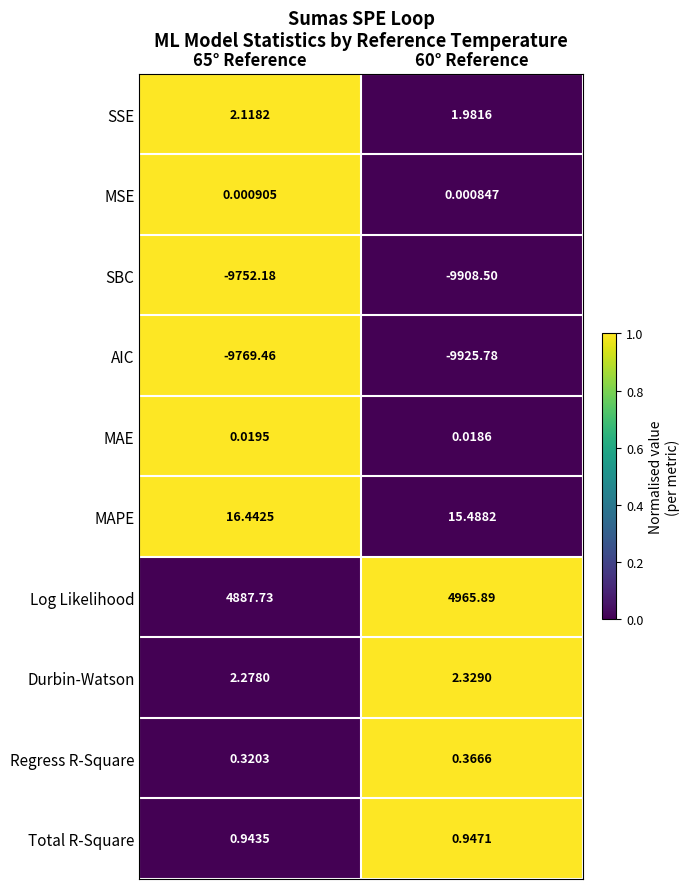

List the series in order of their peak value, lowest first.

AIC, SBC, MSE, MAE, Regress R-Square, Total R-Square, SSE, Durbin-Watson, MAPE, Log Likelihood